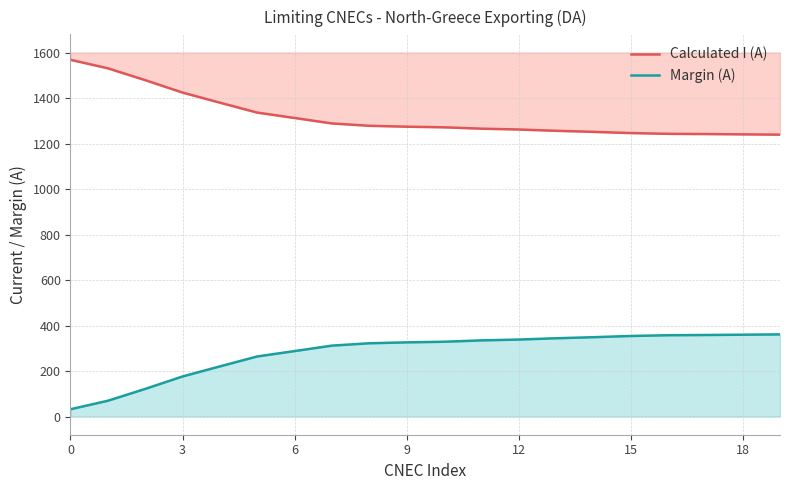

What is the average value of the Margin (A) series?

280.8